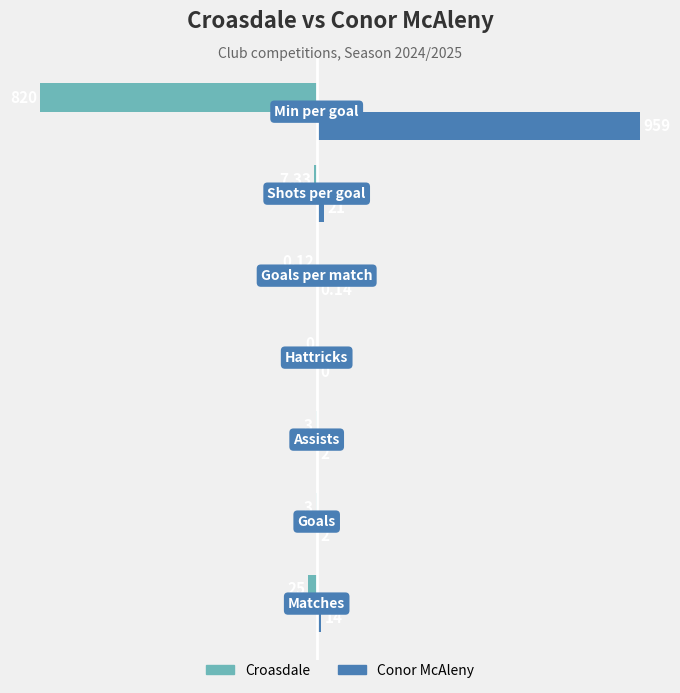

Which series has the largest total across all categories?

Conor McAleny